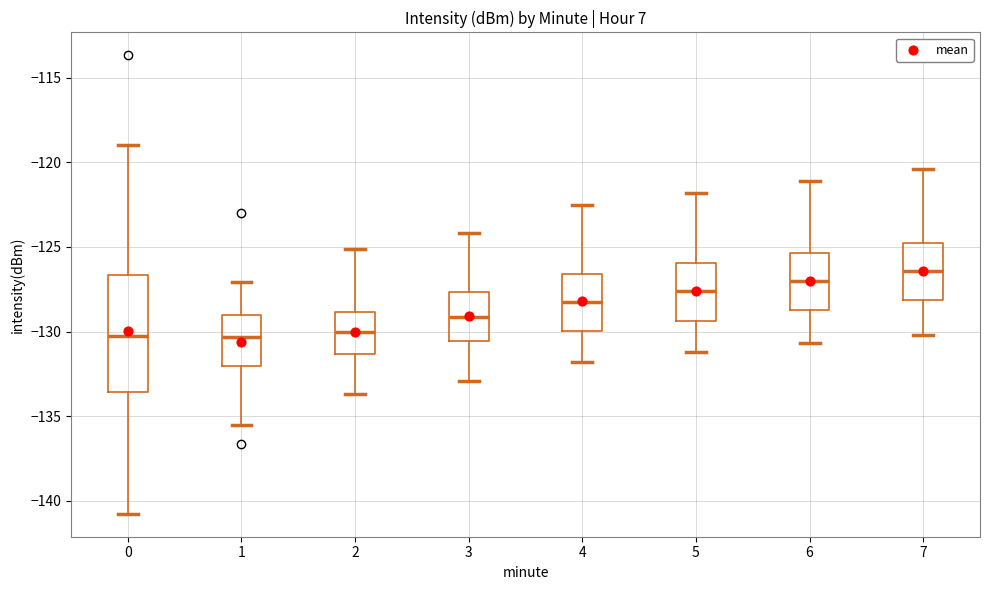

Which box's median line is the highest?

7